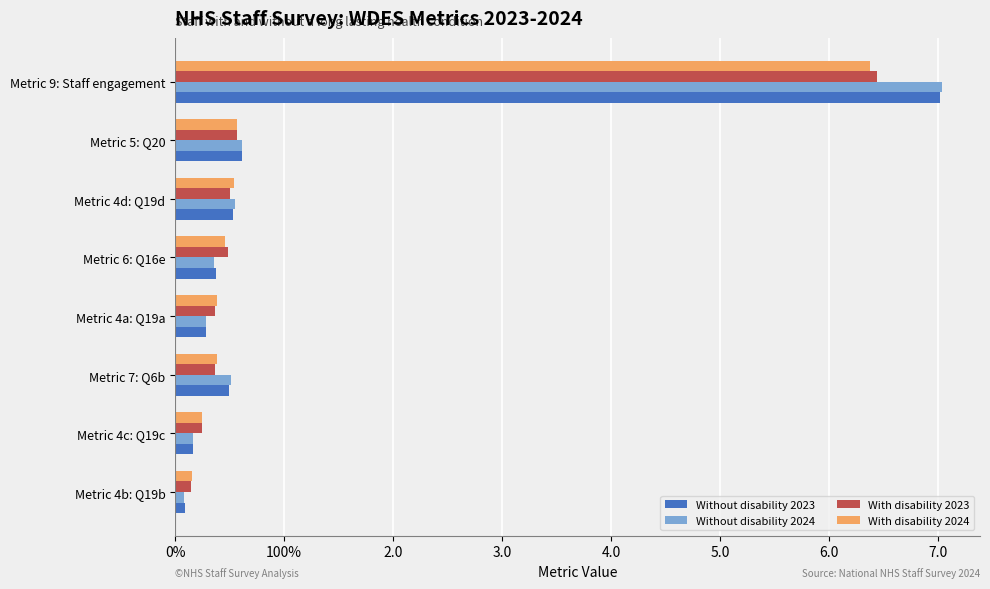

What is the greatest value displayed?

7.0